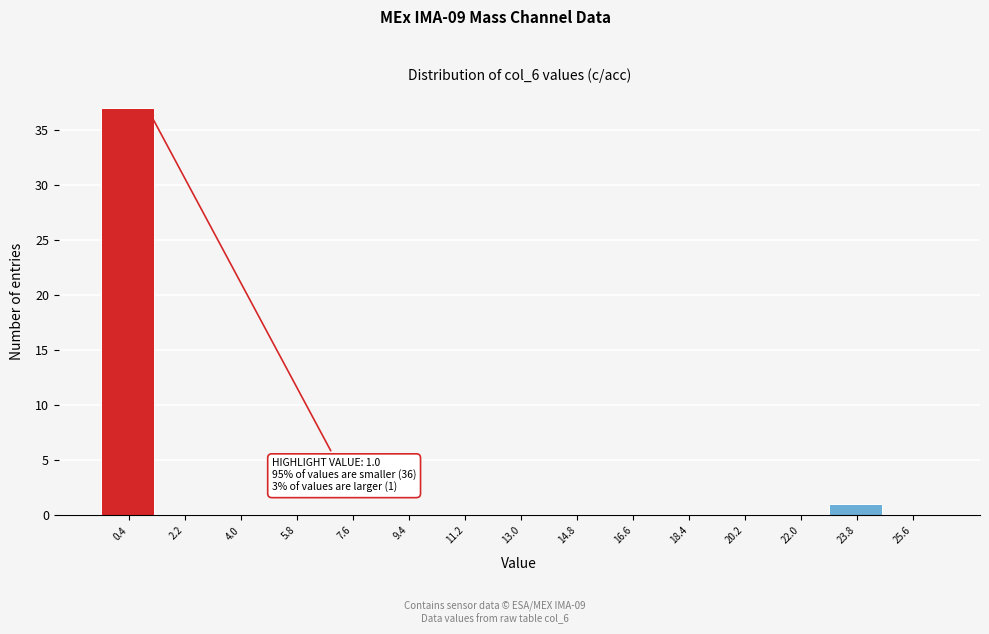

Which range on the x-axis has the tallest bar?

-0.5 to 1.3